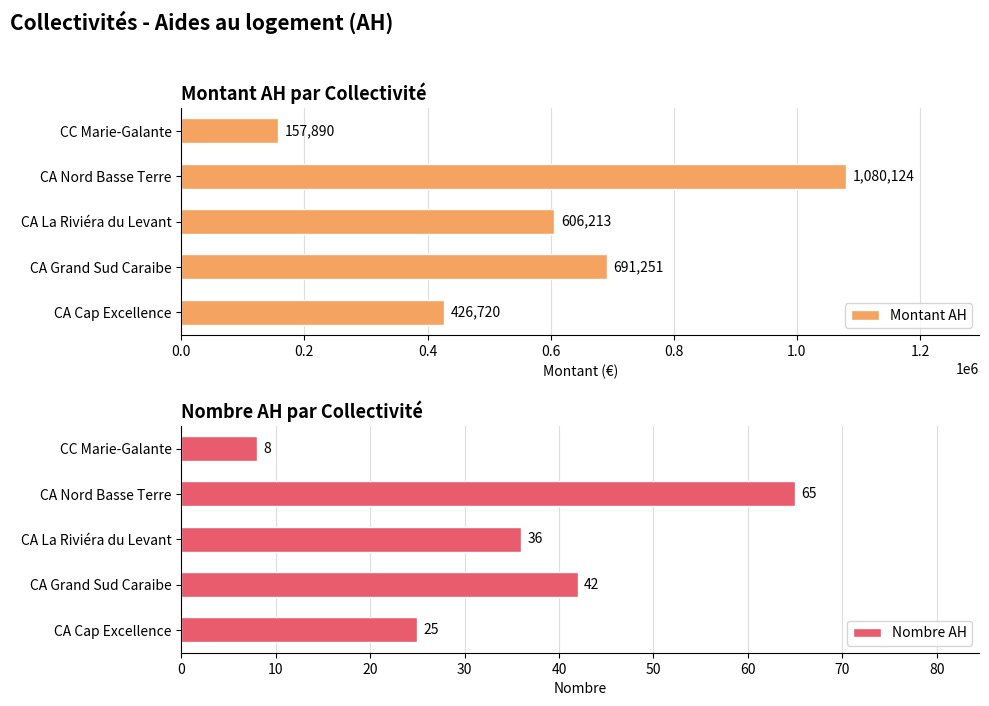

Reading left to right, transcribe all the data shown in this chart.

Montant AH: 426720	691251	606213	1080124	157890
Nombre AH: 25	42	36	65	8